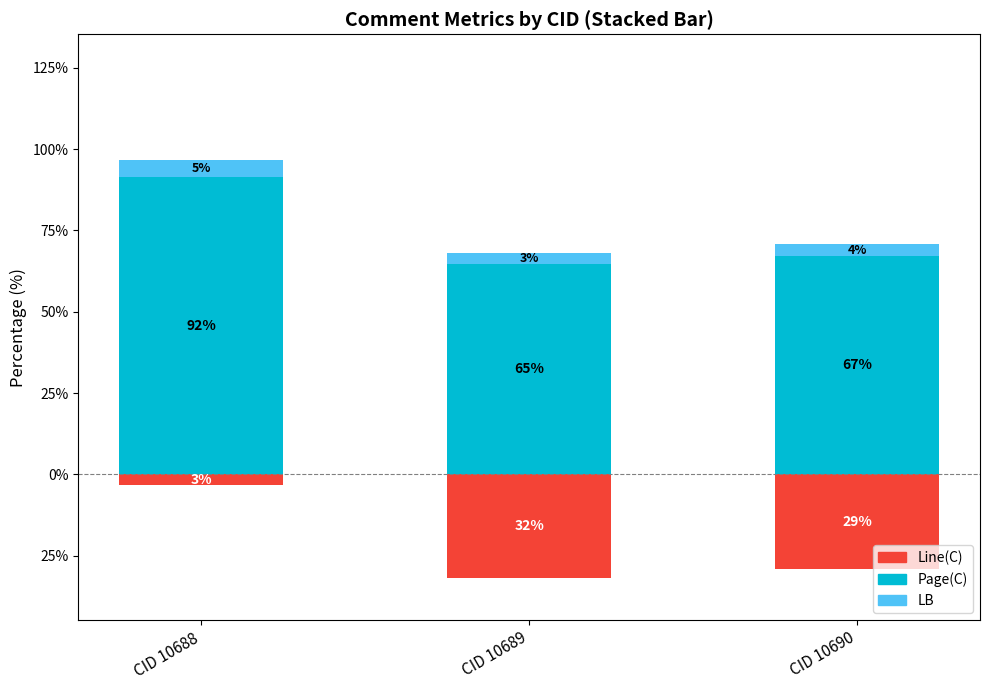

Which label corresponds to the largest value in the chart?

CID 10688